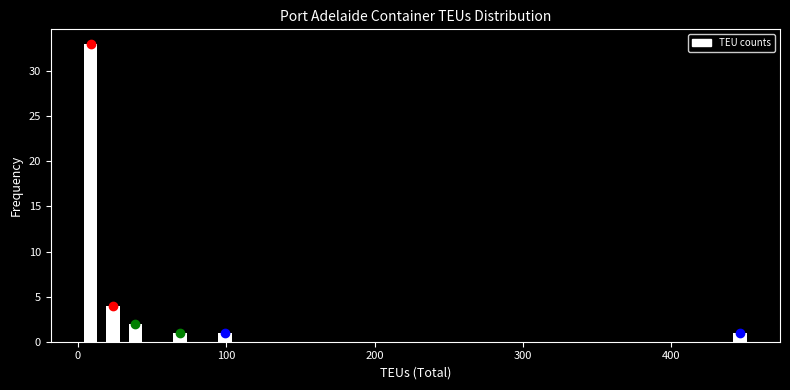

Around what value on the x-axis is the tallest bar? Give the approximate position of its centre, as read against the axis.

10